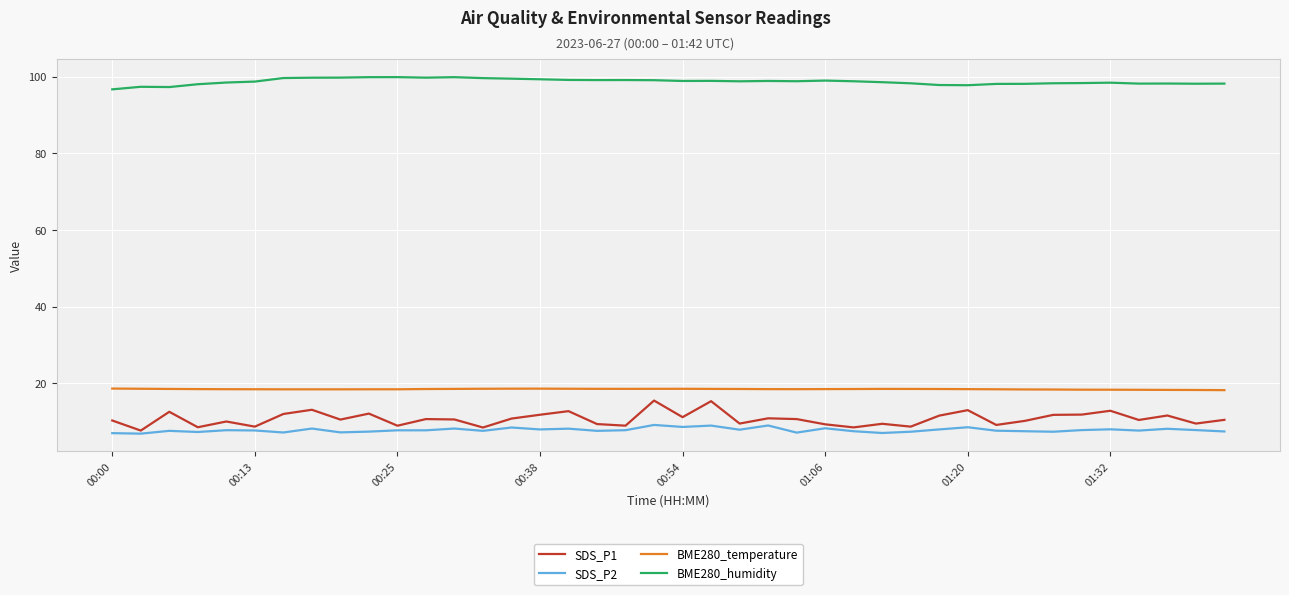

What is the maximum value shown in the chart?

99.9